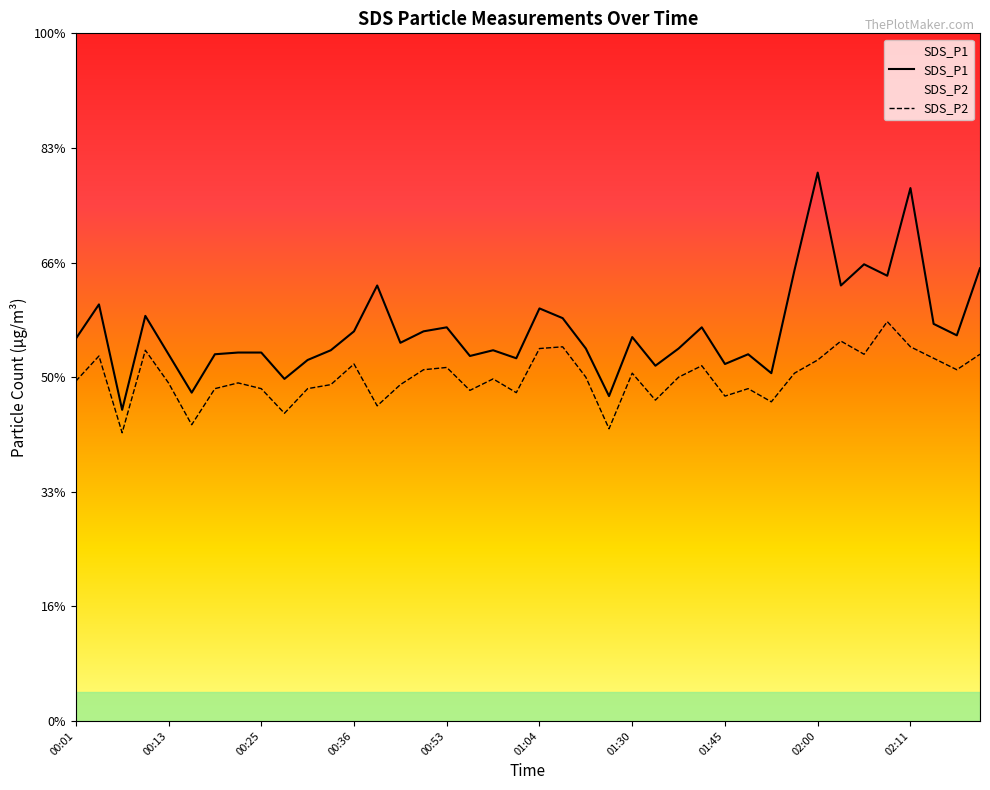

What position from the left is 00:44?

16